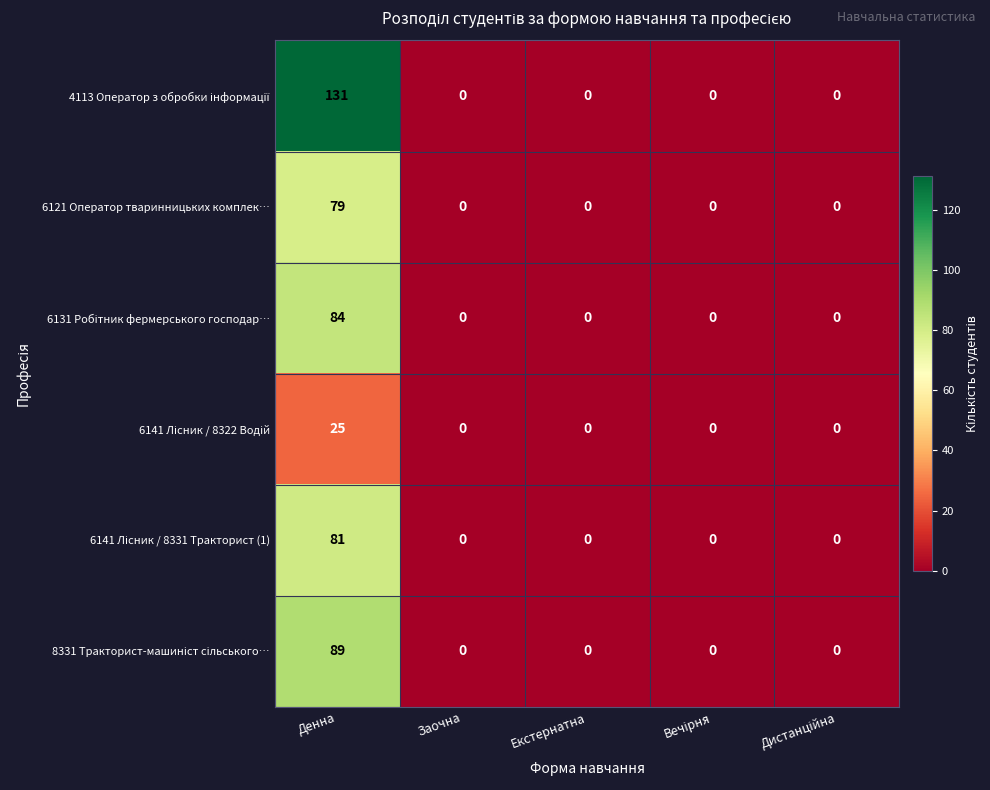

What is the greatest value displayed?

131